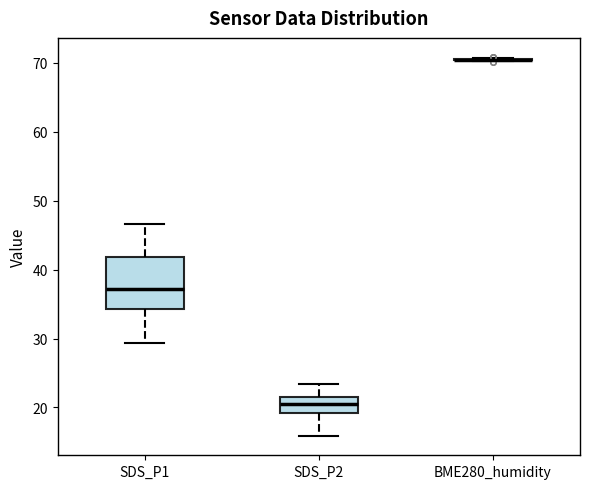

Comparing the boxes themselves (not the whiskers), which one is the tallest?

SDS_P1